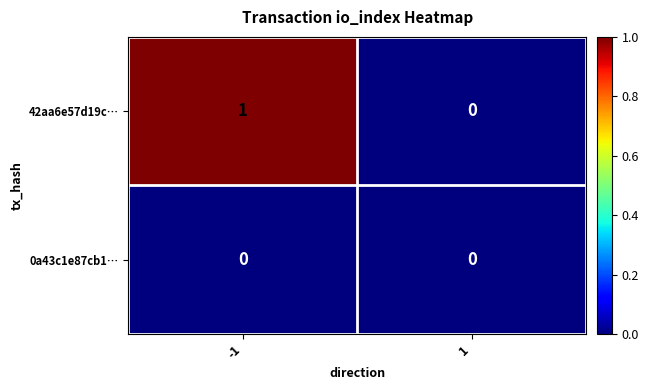

How many data points does each series have?

2